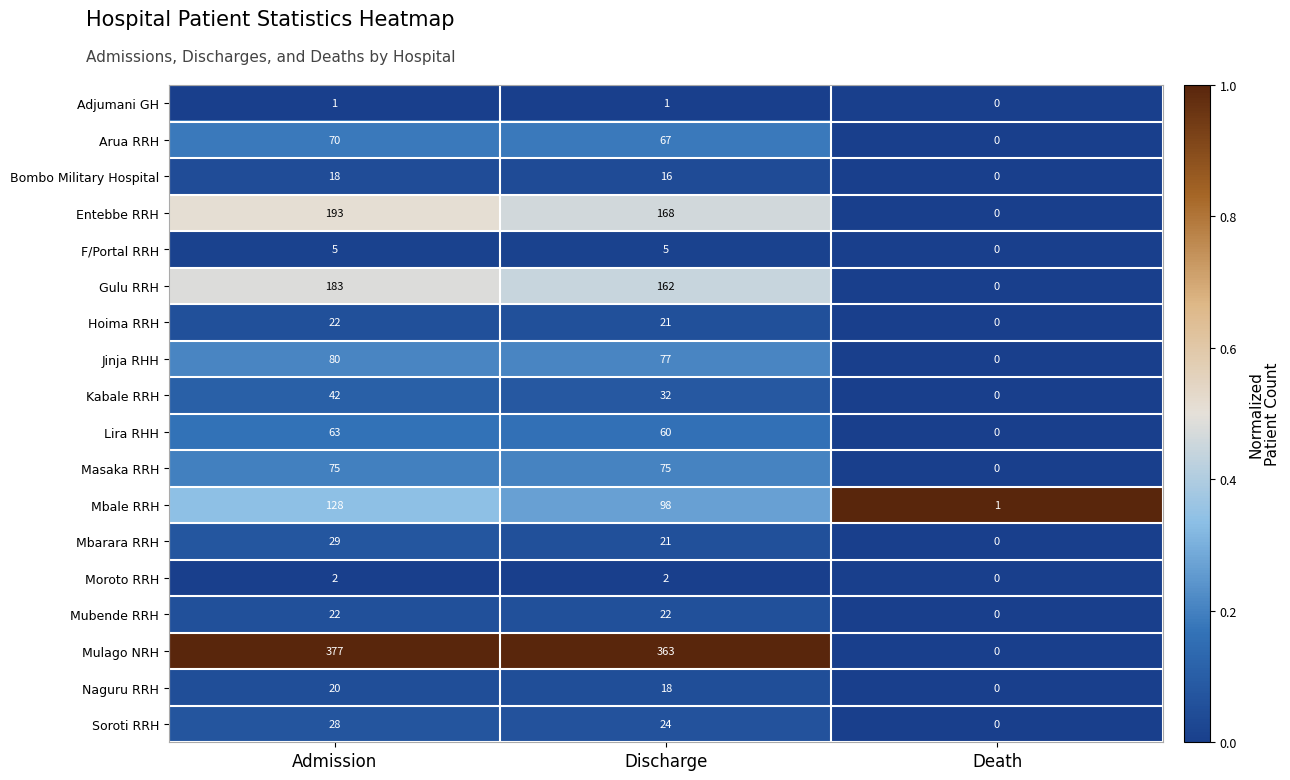

Which series has the widest spread of values?

Mulago NRH